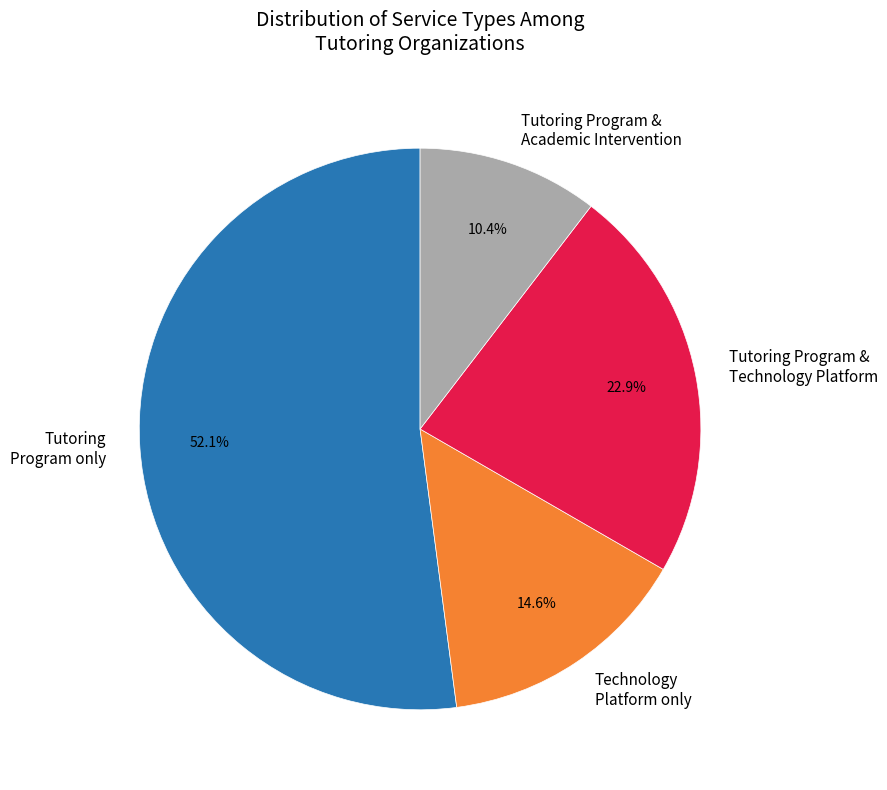

Which slice represents more than half of the pie?

Tutoring Program only